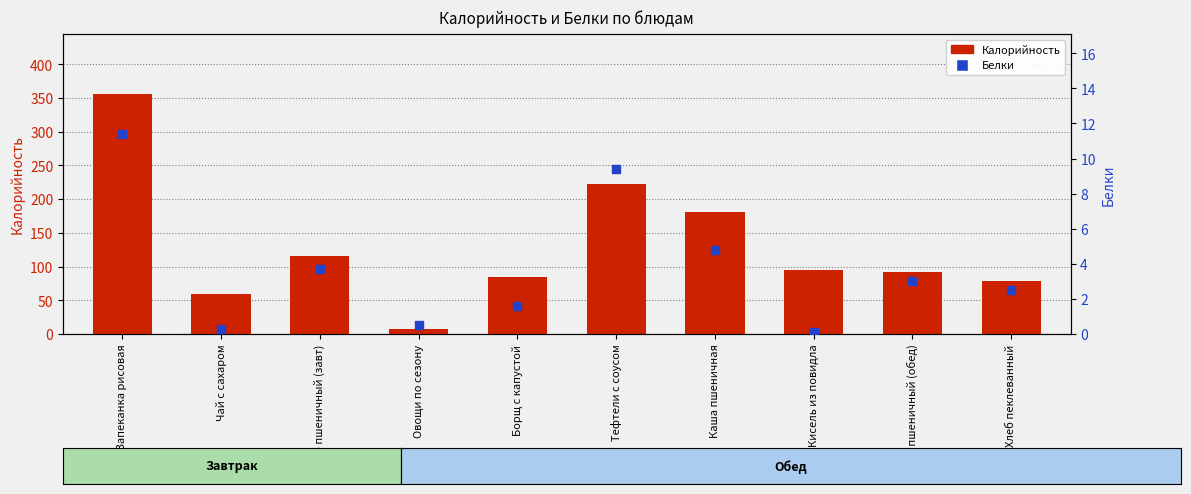

Is it true that Калорийность equals 82.0 at Чай с сахаром?

False